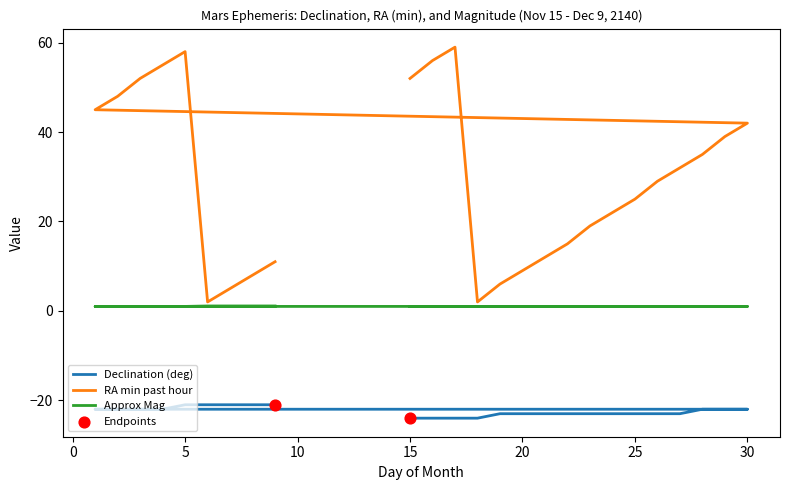

Which series has the largest Y range (max minus min)?

Right Ascension (min)